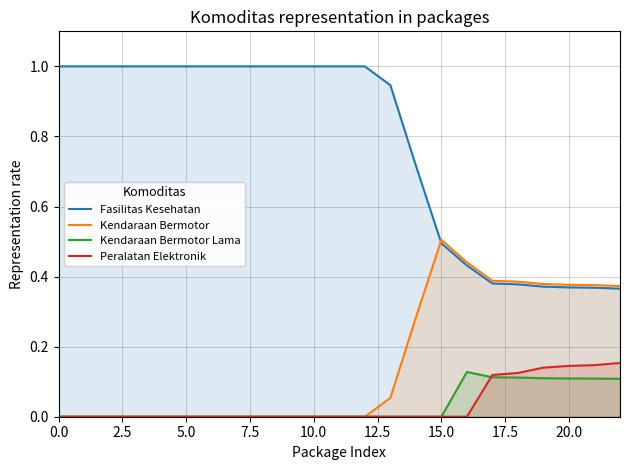

What is the sum of the Kendaraan Bermotor values at 12 and 22?

0.4